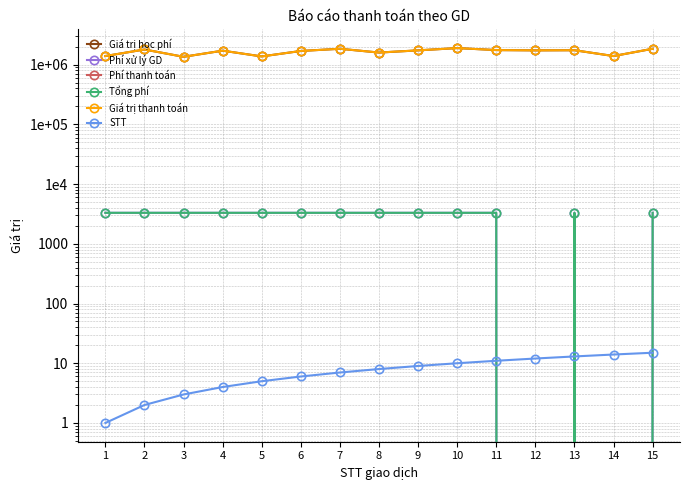

True or false: STT has more than 0 points higher than both neighbors.

False